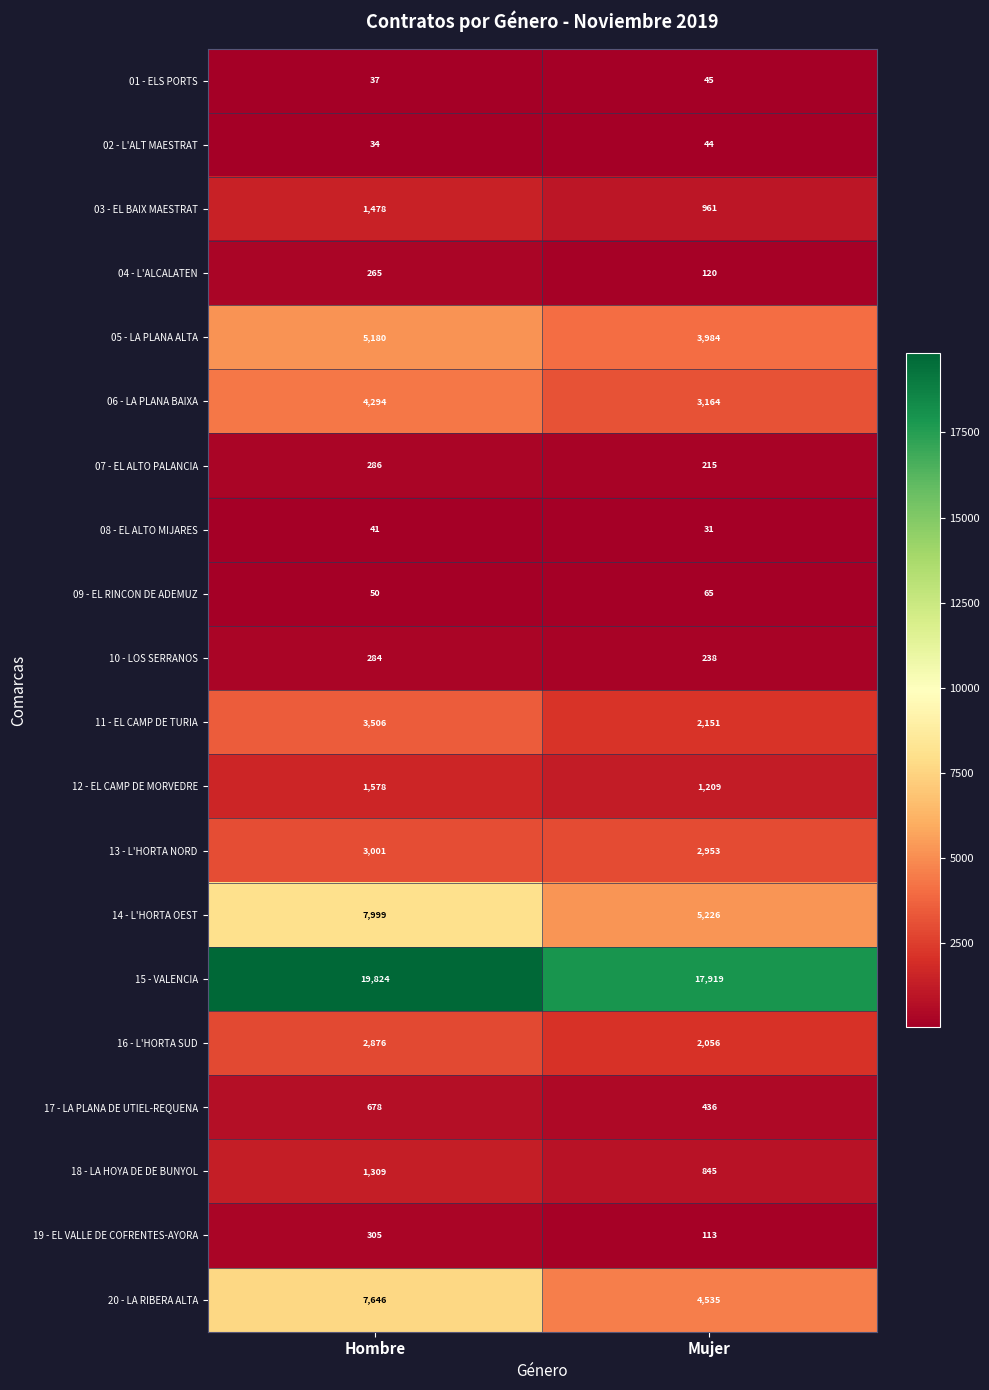

At which category is the sum across all series the highest?

Hombre